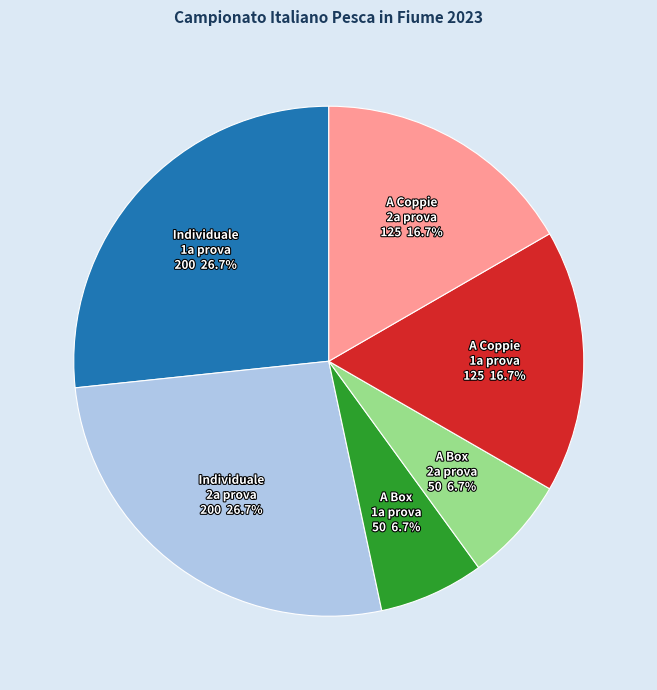

Is there any slice that represents more than half of the pie?

No